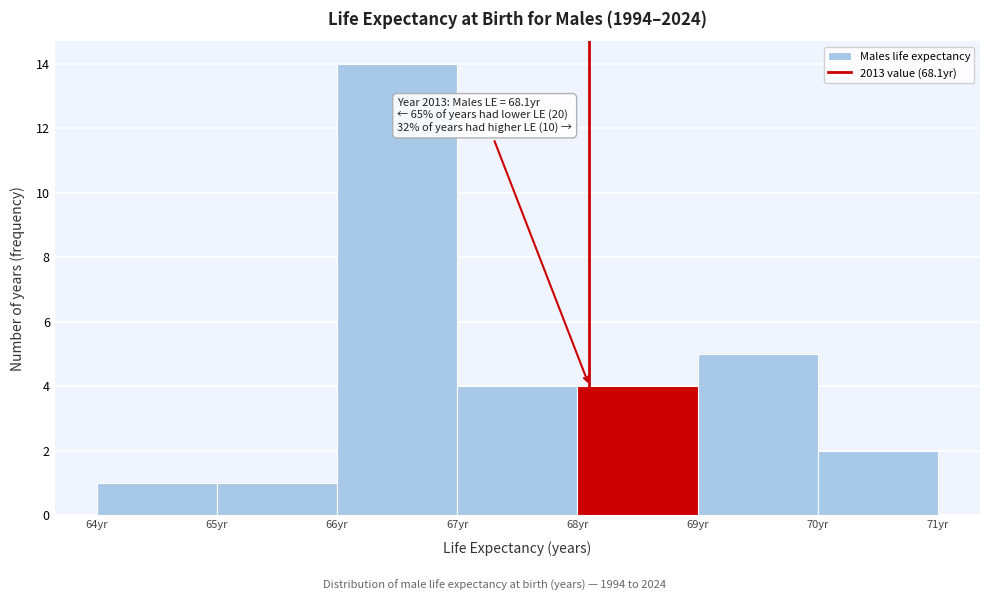

Which range on the x-axis has the tallest bar?

66 to 67